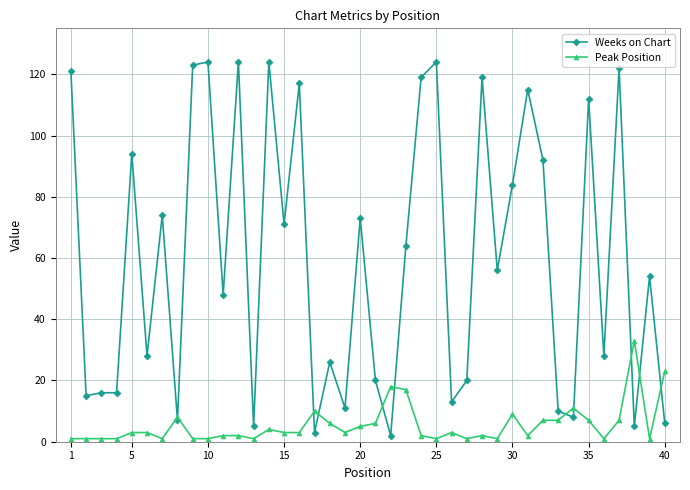

What is the average value of the Peak Position series?

5